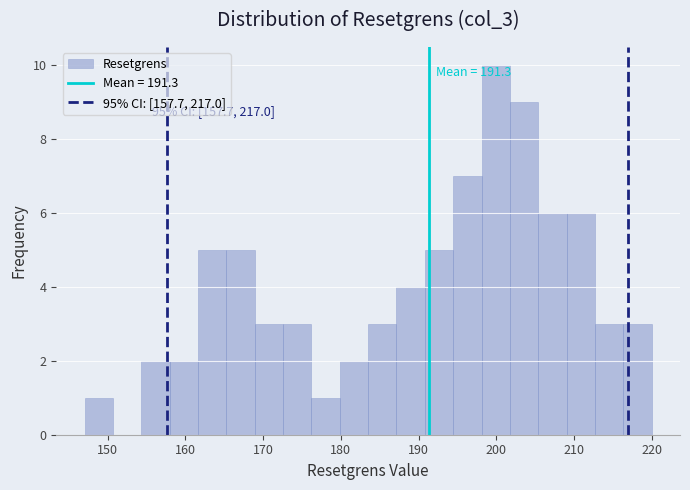

Read against the x-axis, roughly where is the centre of the tallest bar?

200